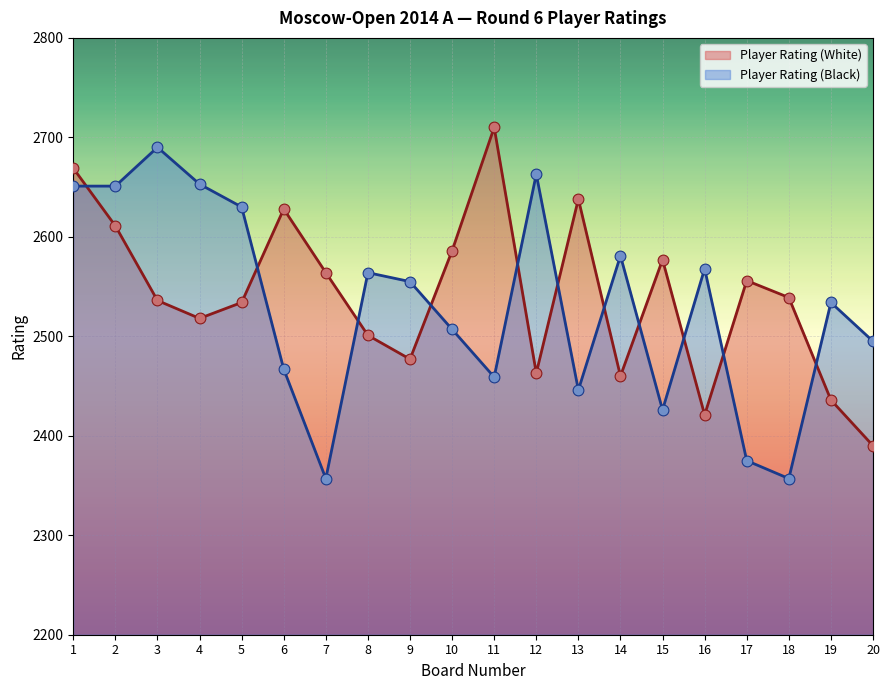

Which series contains the highest Y value?

Player Rating (White)